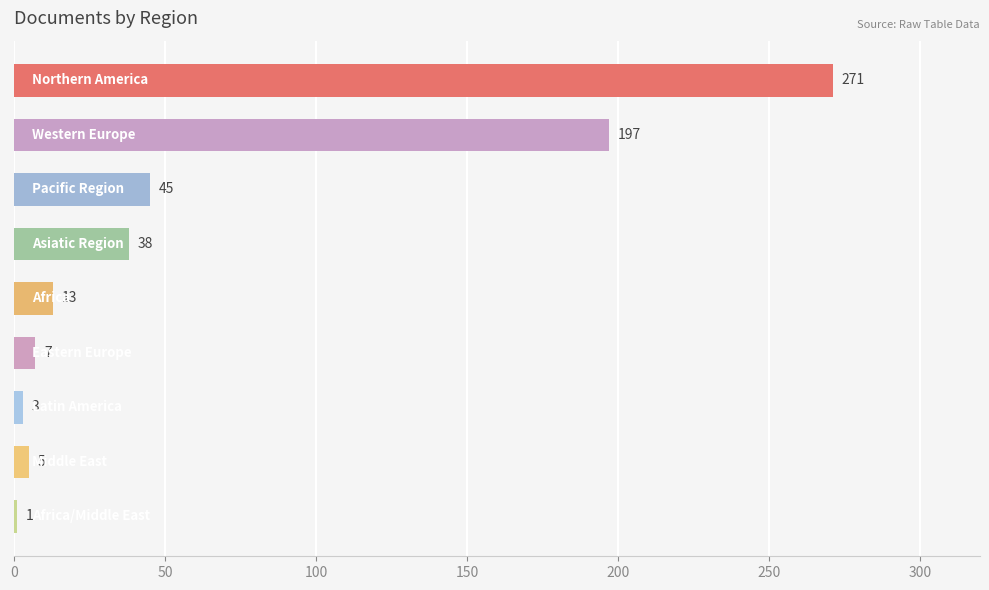

What is the difference between the maximum and second lowest values?

268